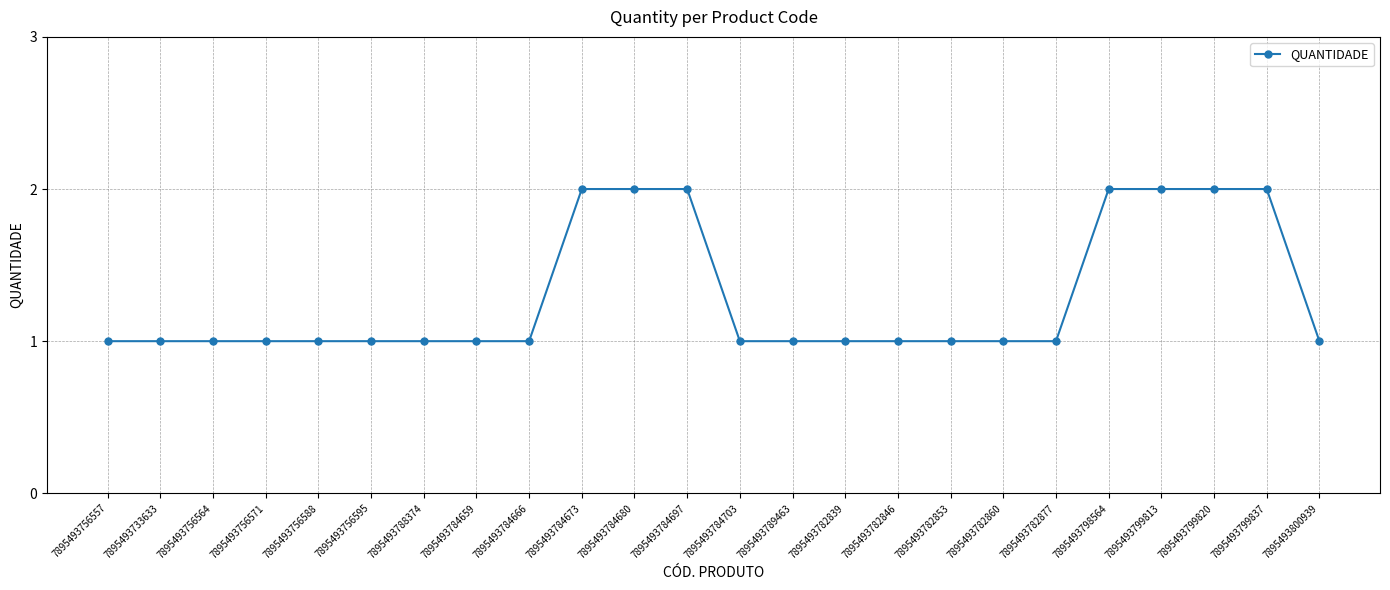

What is the minimum value shown in the chart?

1